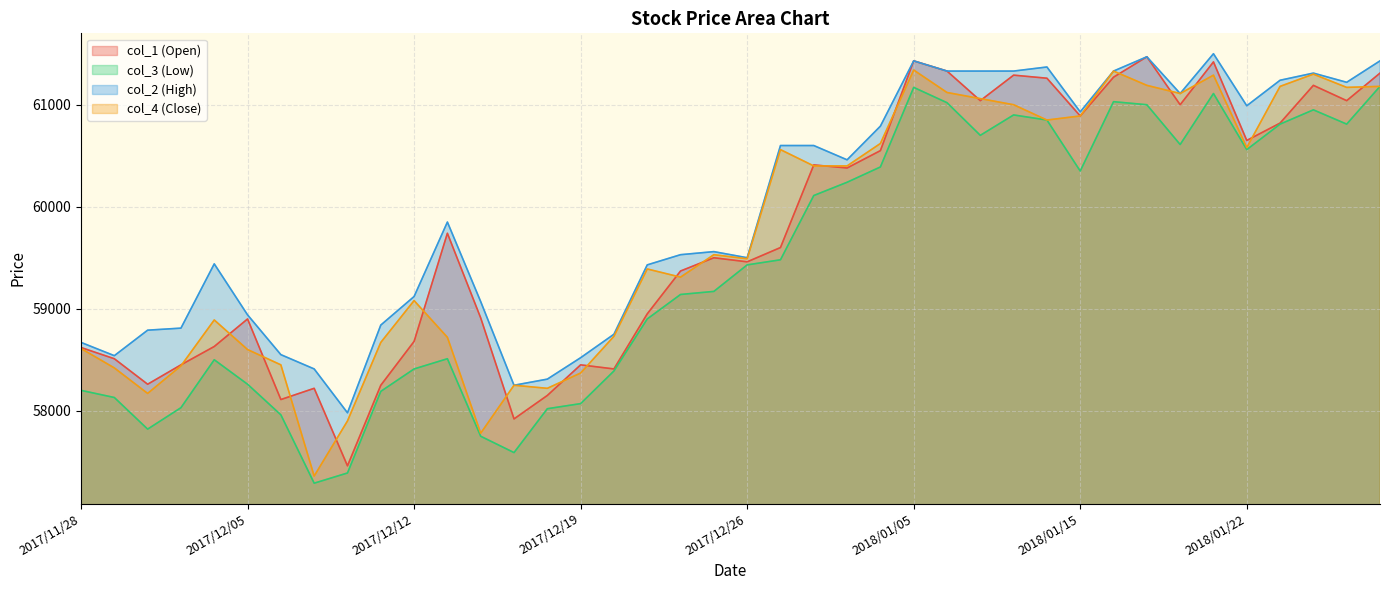

What is the sum of the col_4 (Close) values at 2018/01/26 and 2017/12/22?

120490